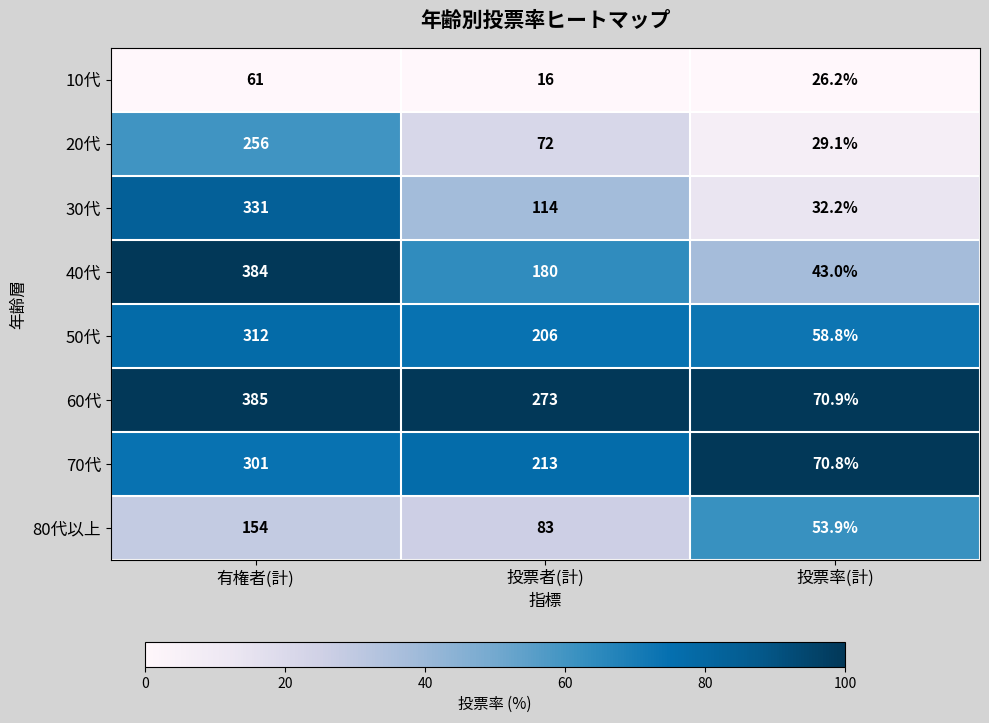

List the series in order of their peak value, highest first.

60代, 40代, 30代, 50代, 70代, 20代, 80代以上, 10代